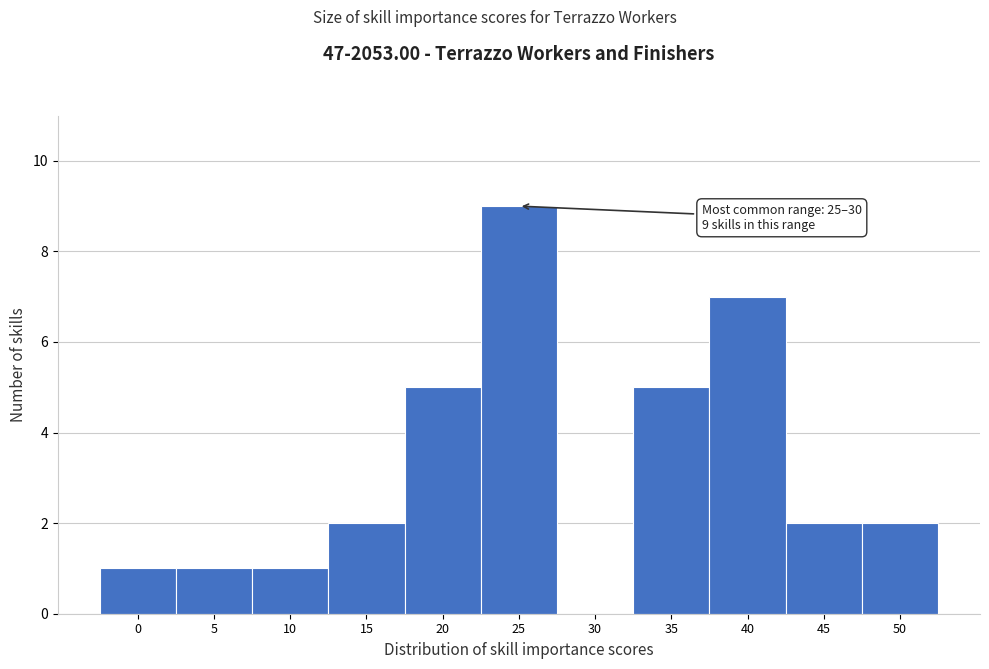

Reading left to right, list all the values displayed in this chart.

0=1	5=1	10=1	15=2	20=5	25=9	30=0	35=5	40=7	45=2	50=2